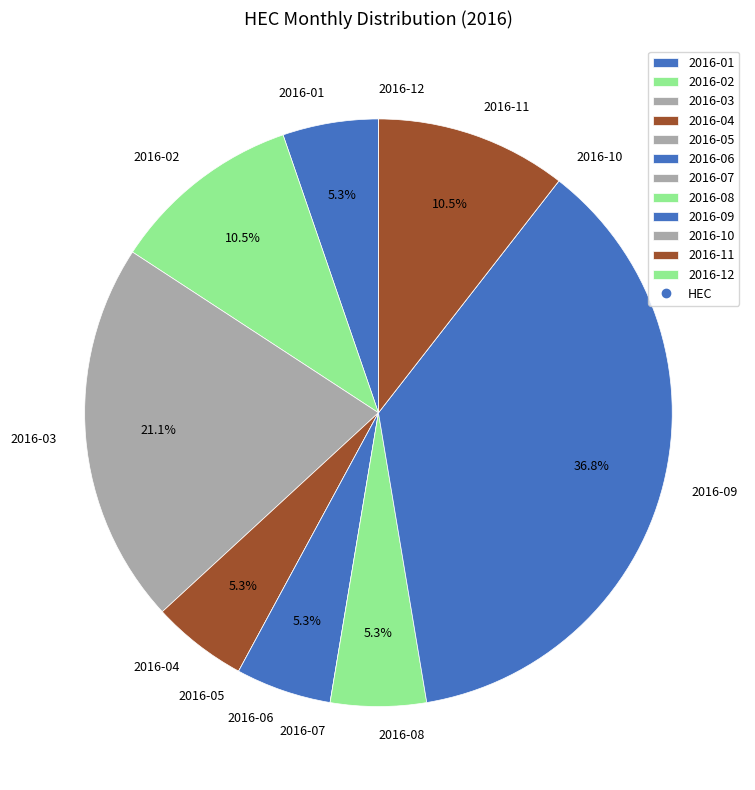

How much of the chart is everything except 2016-02?

89.5%